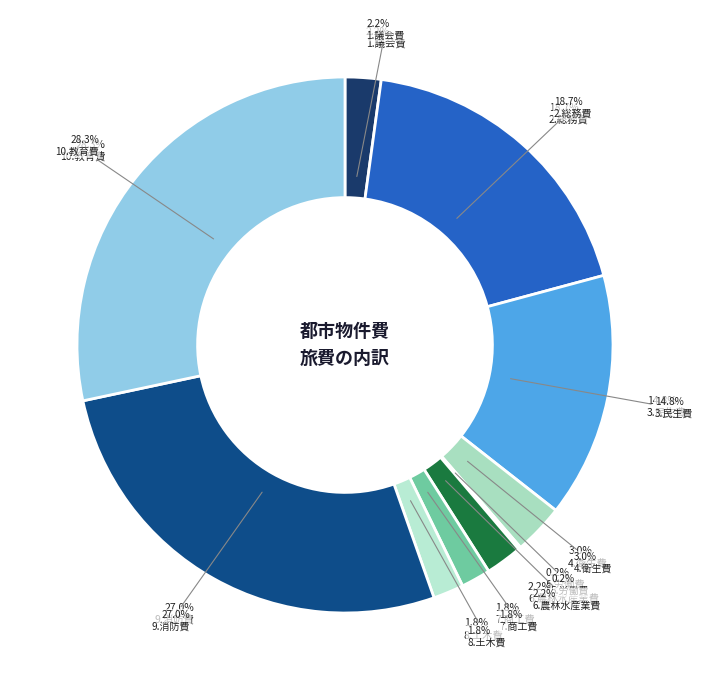

Between 6.農林水産業費 and 3.民生費, which is larger?

3.民生費